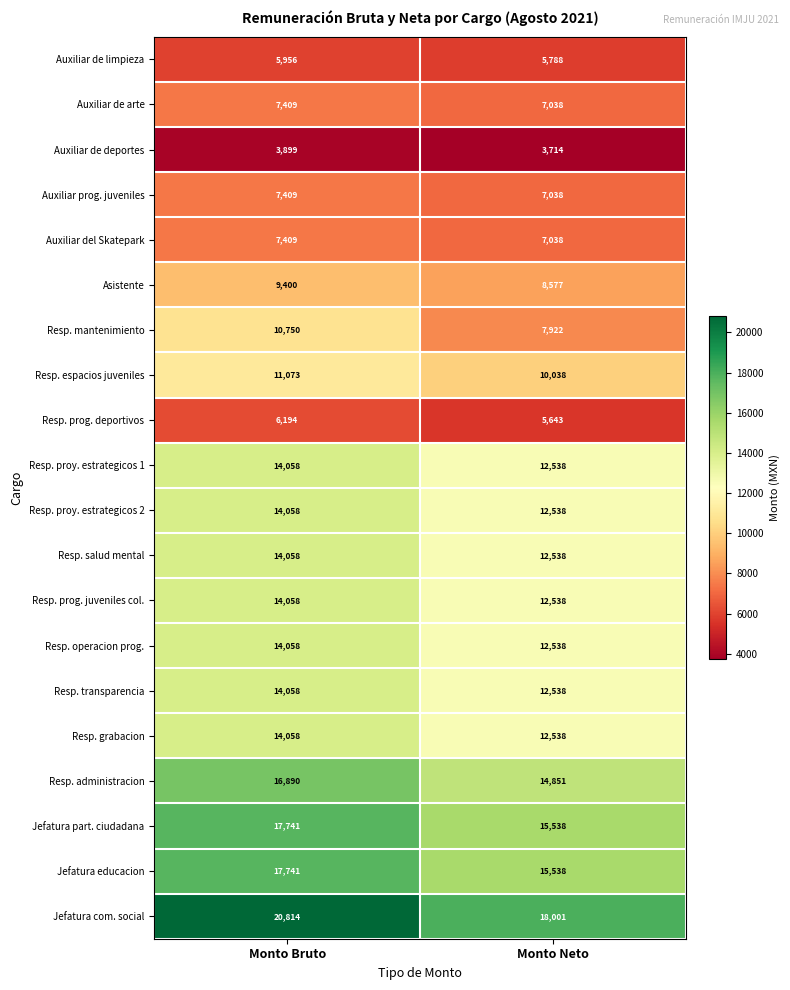

Which series has the largest total across all categories?

Jefatura com. social